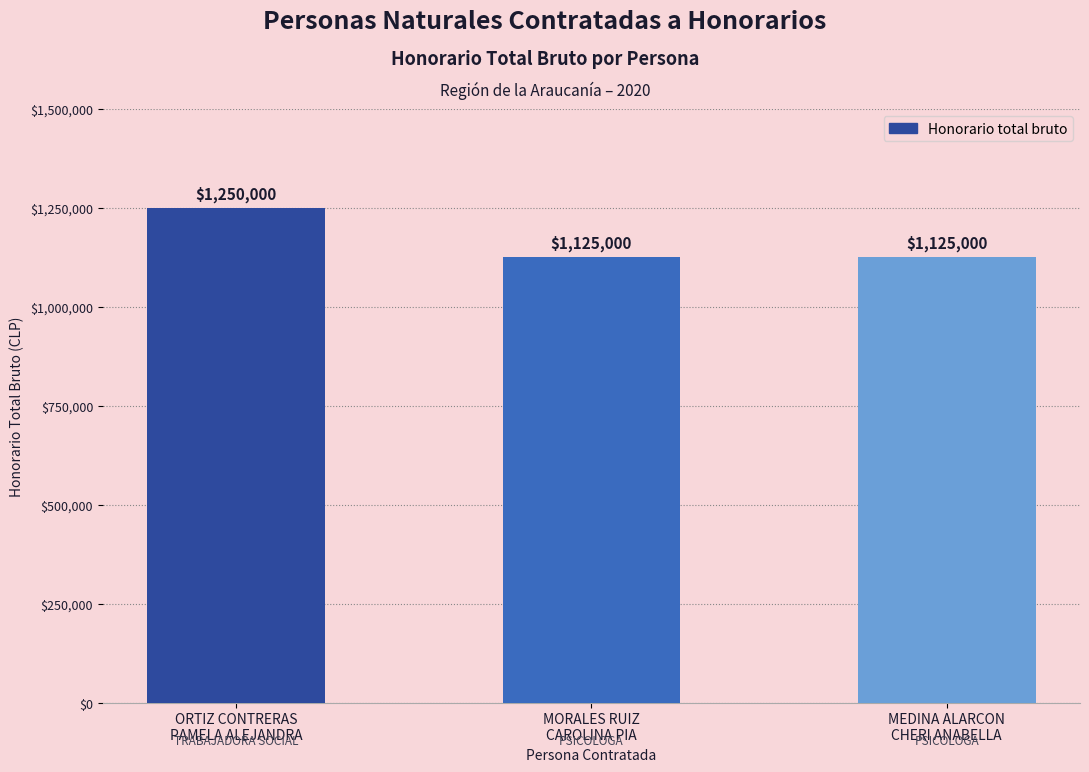

The chart shows a value of 1250000 at ORTIZ CONTRERAS
PAMELA ALEJANDRA. True or false?

True